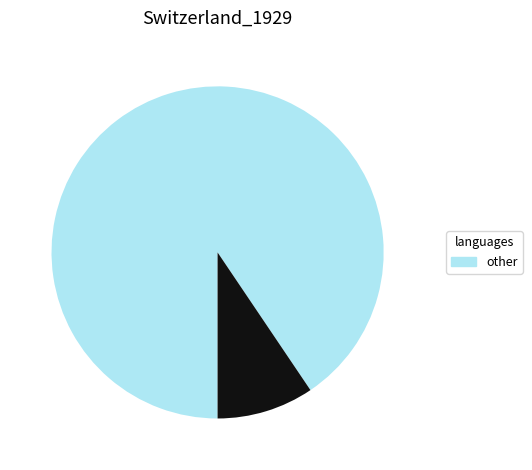

Is there any slice that represents more than half of the pie?

Yes